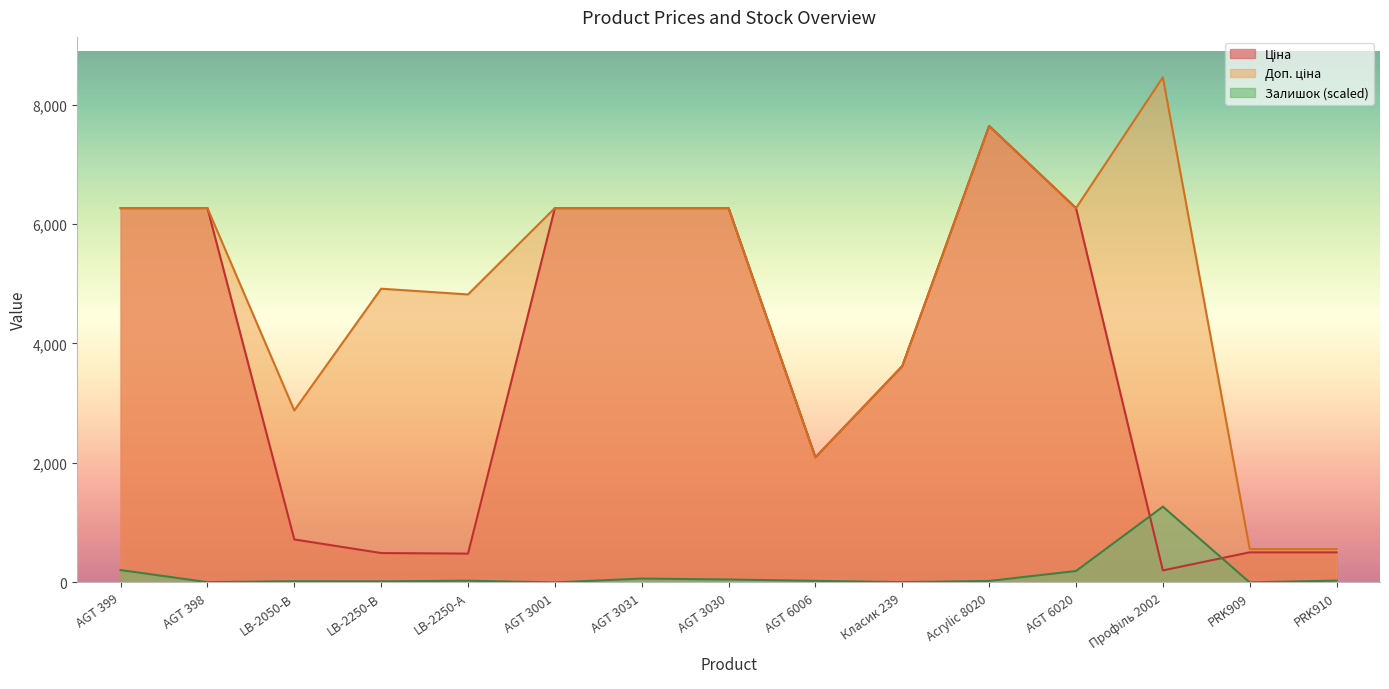

What is the spread (max minus min) of values at Класик 239?

3617.8